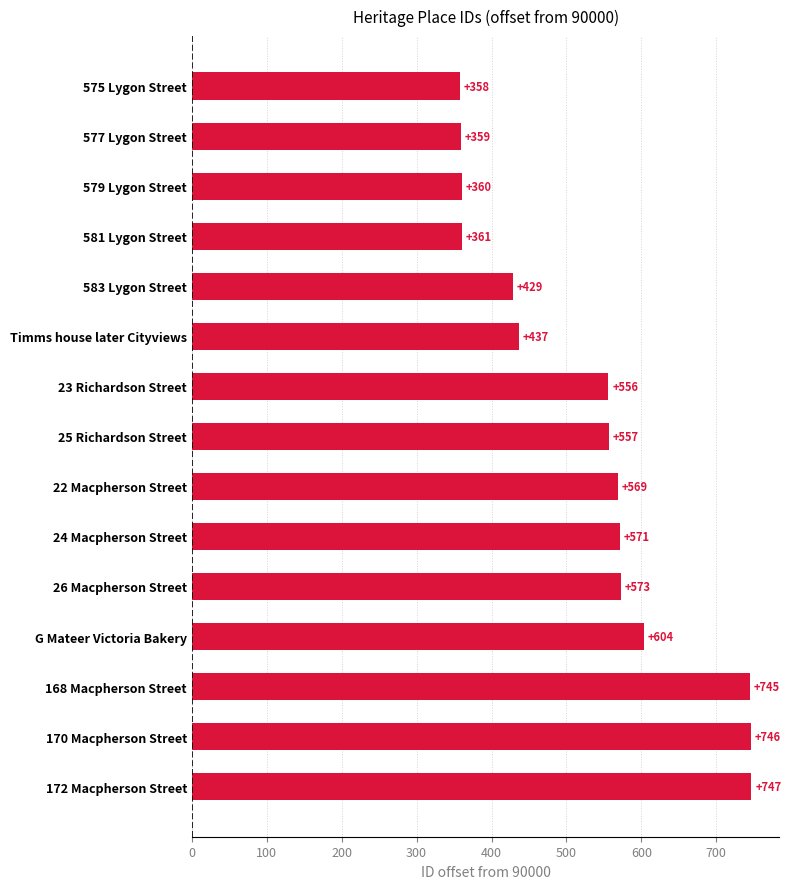

What is the label of the 12th bar from the top?

G Mateer Victoria Bakery